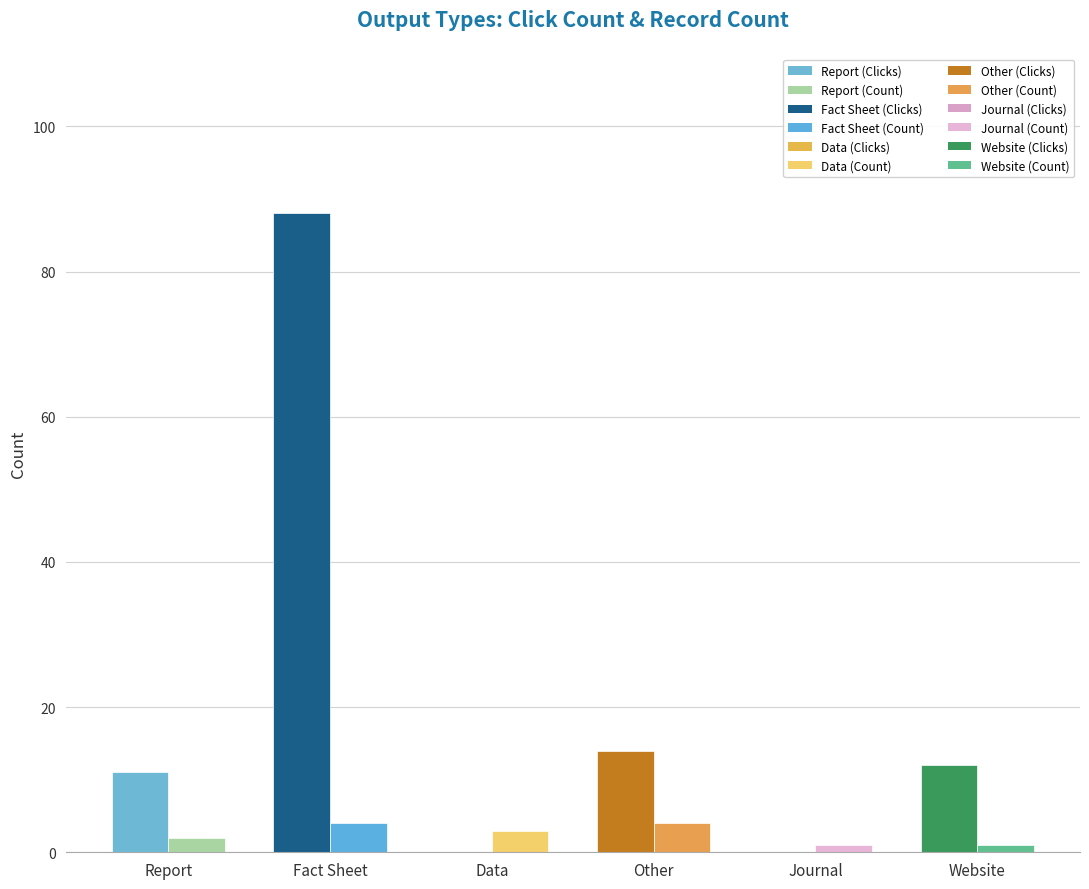

At which category is the sum across all series the highest?

Fact Sheet